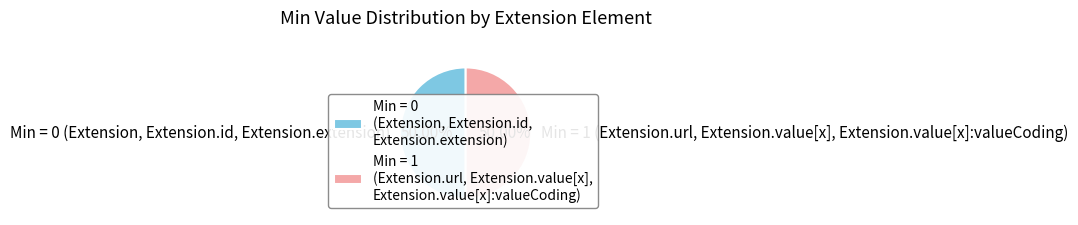

Approximately how many times larger is the value at Min = 1 (Extension.url, Extension.value[x], Extension.value[x]:valueCoding) compared to Min = 0 (Extension, Extension.id, Extension.extension)?

1.0